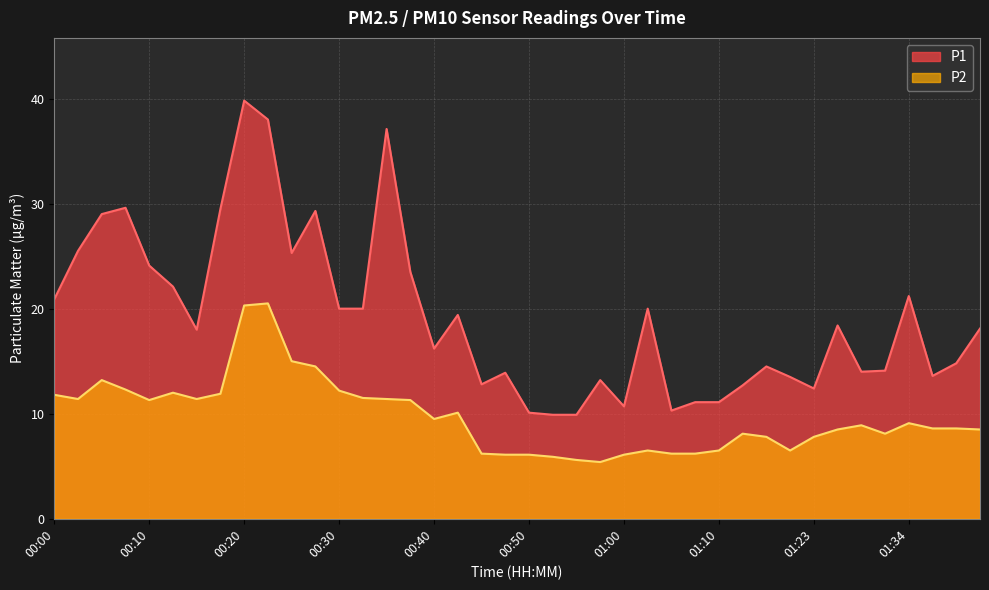

True or false: P2 and P1 cross at least once.

False